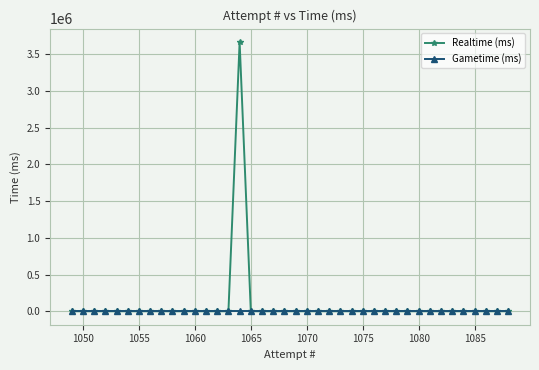

True or false: Realtime (ms) has more than 1 interior local peaks.

False